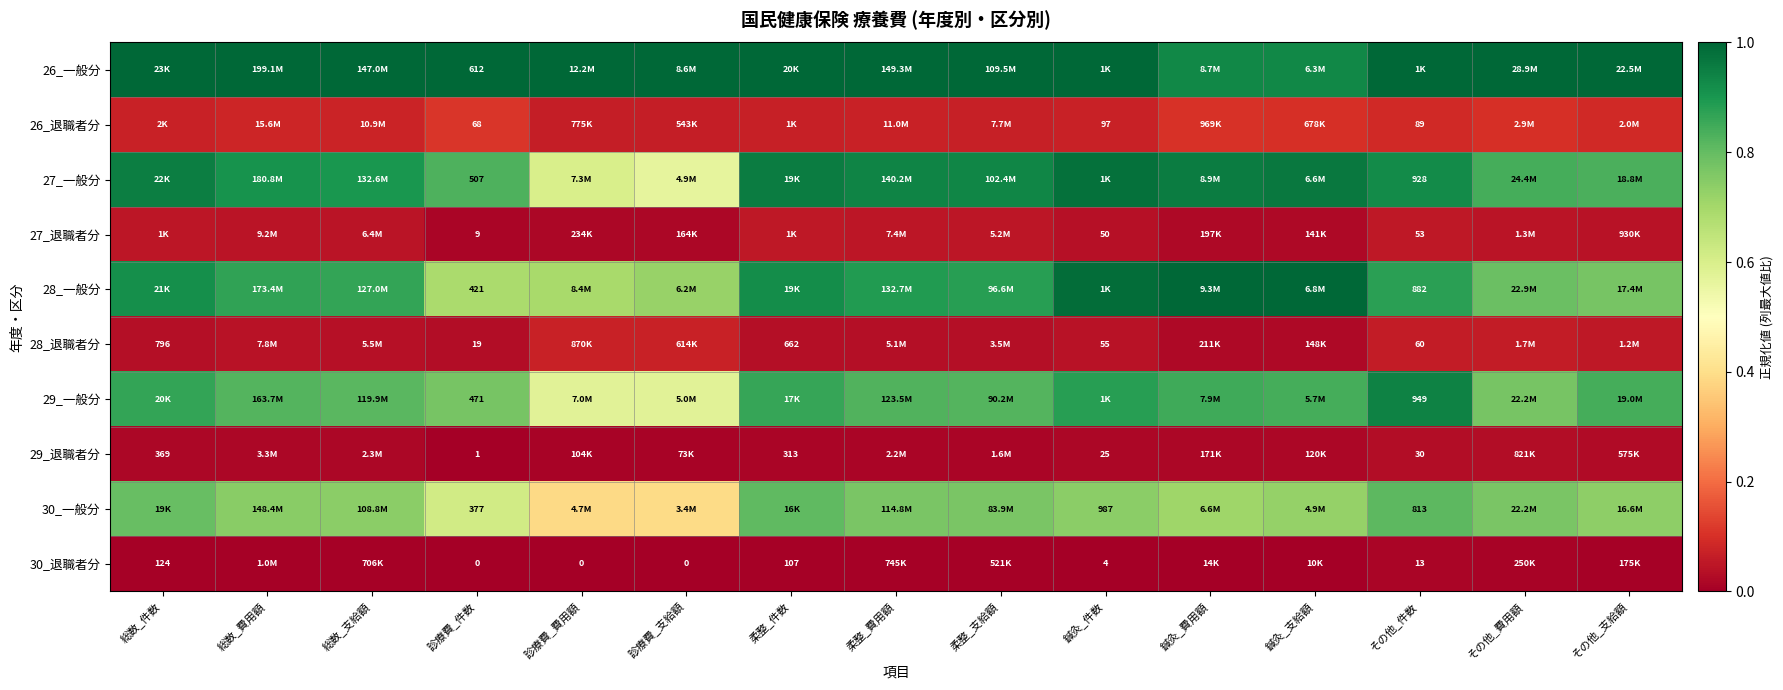

How many 30_退職者分 values are between 0 and 1?

15